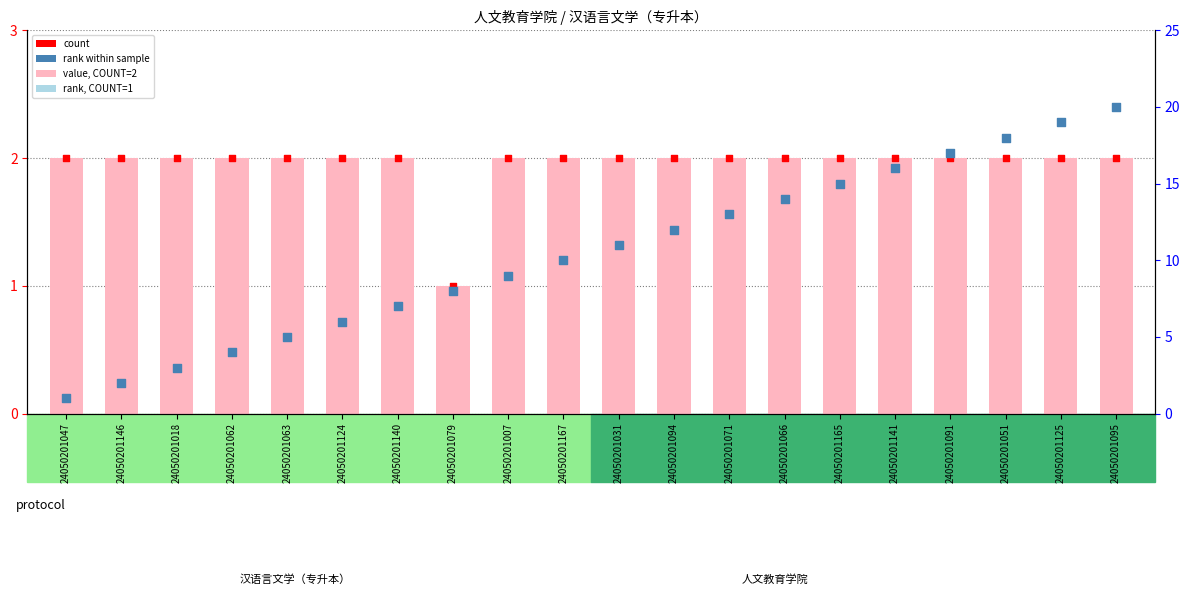

At which category is the sum across all series the highest?

24050201095